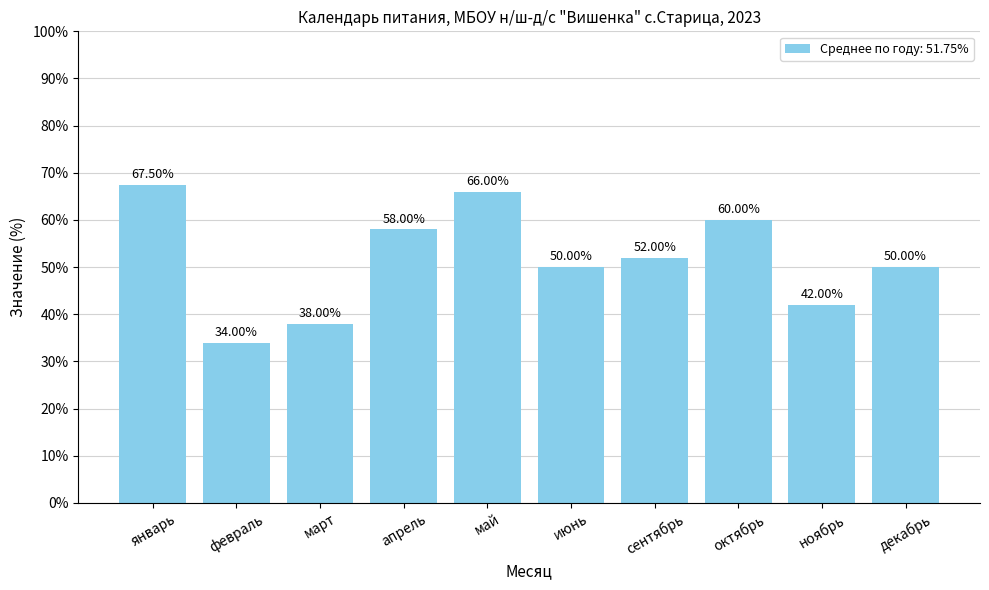

The value at апрель is 58.0. True or false?

True